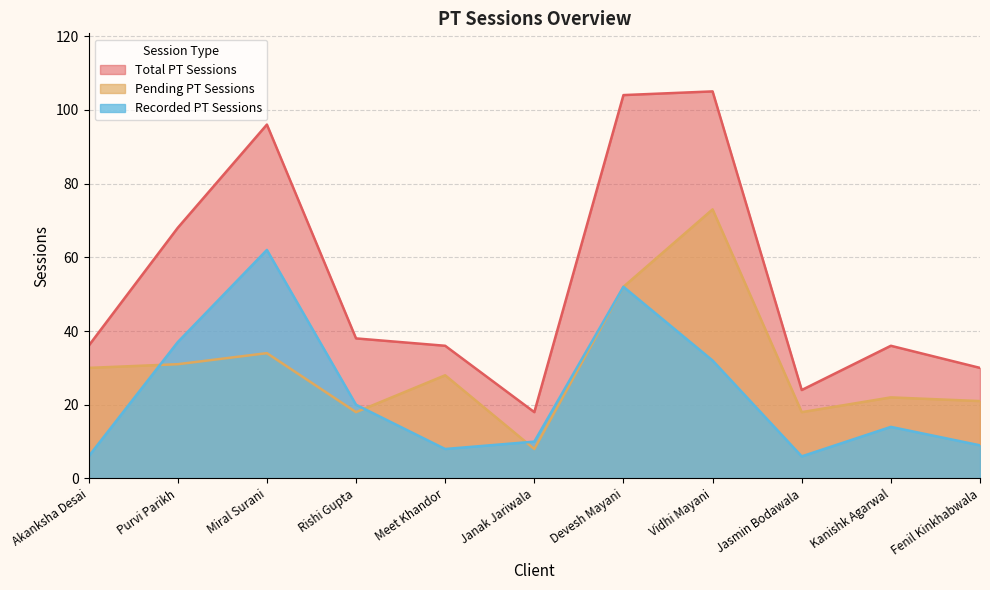

How many interior local peaks does the Recorded PT Sessions series have?

3